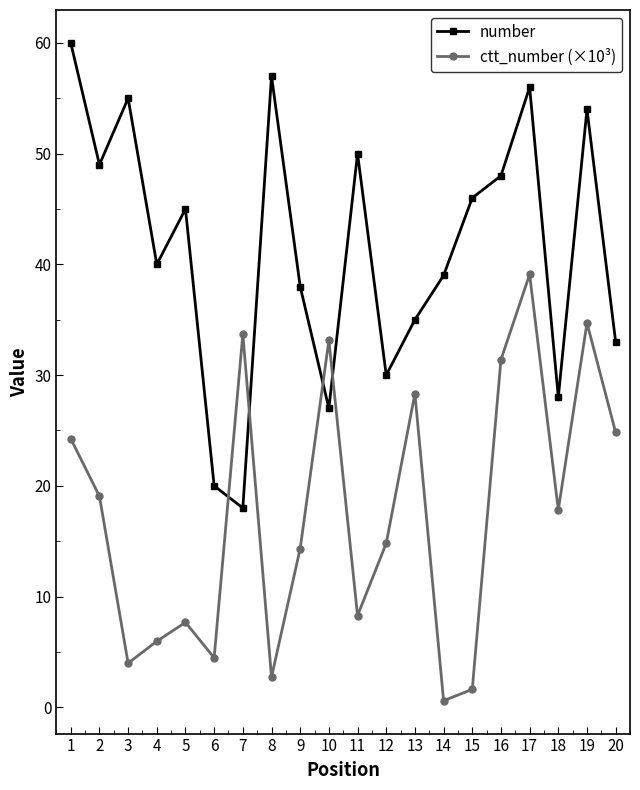

Is the value of number at 20 greater than the value of ctt_number (×10³) at 1?

Yes